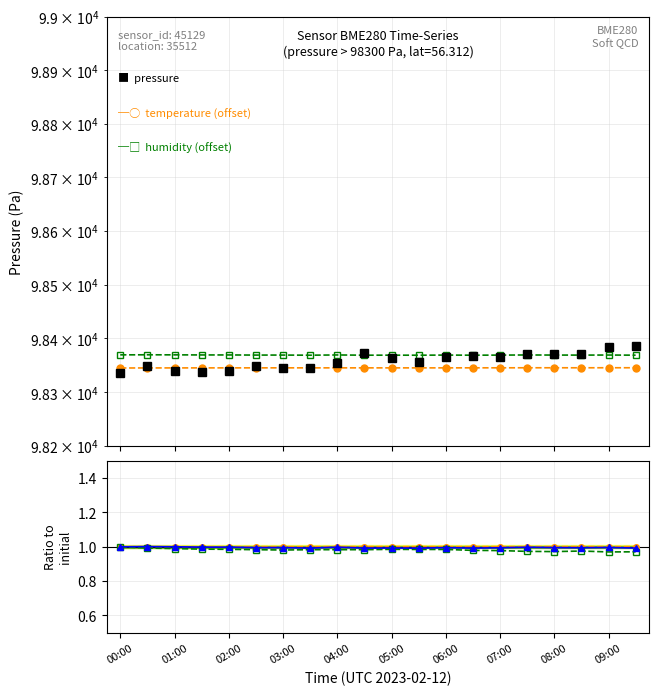

True or false: temperature ratio and pressure (Pa) intersect in this chart.

False